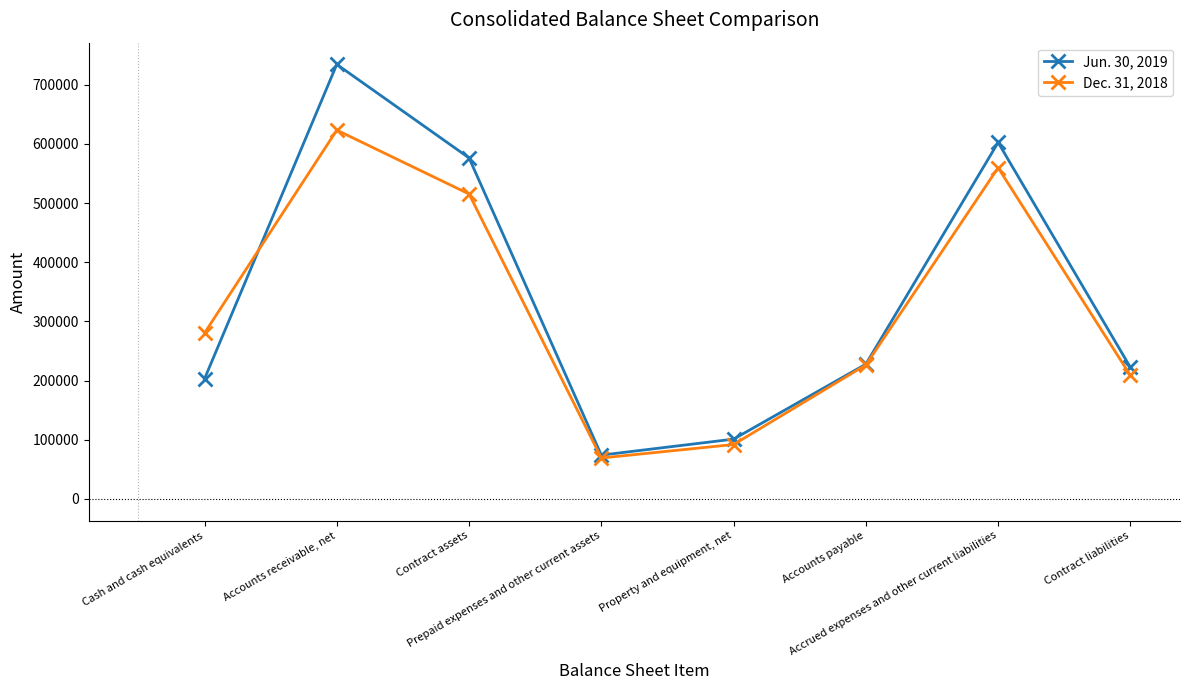

How many categories are shown in the chart?

8